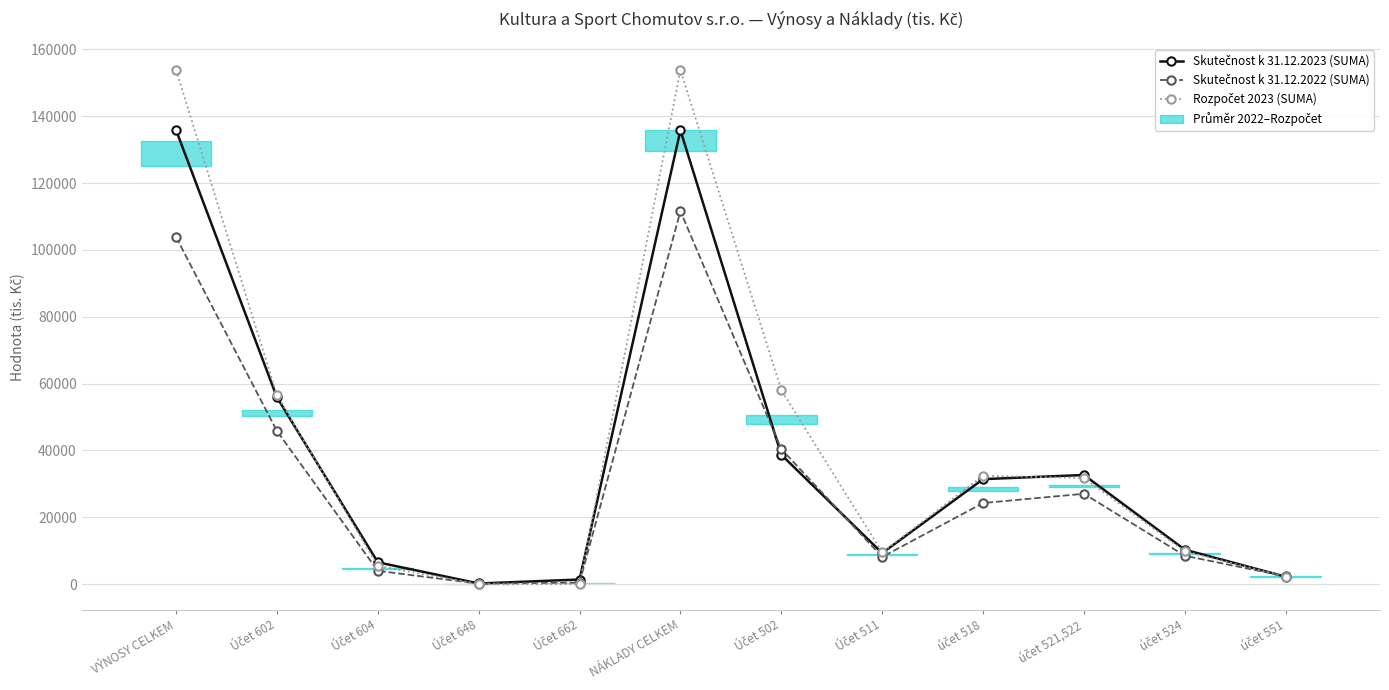

True or false: Rozpočet 2023 (SUMA) has a value of 32884 at VÝNOSY CELKEM.

False